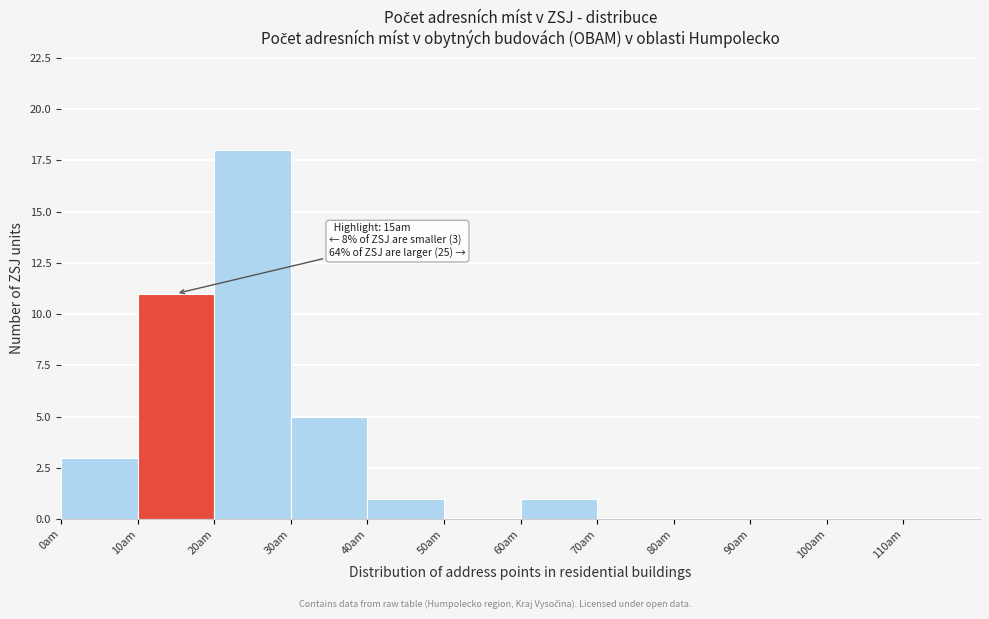

Which range on the x-axis has the tallest bar?

20 to 30